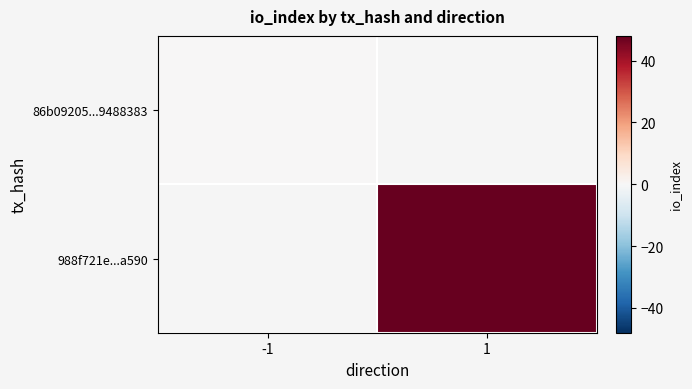

Rank the series by their maximum value, from highest to lowest.

86b09205...9488383, 988f721e...a590